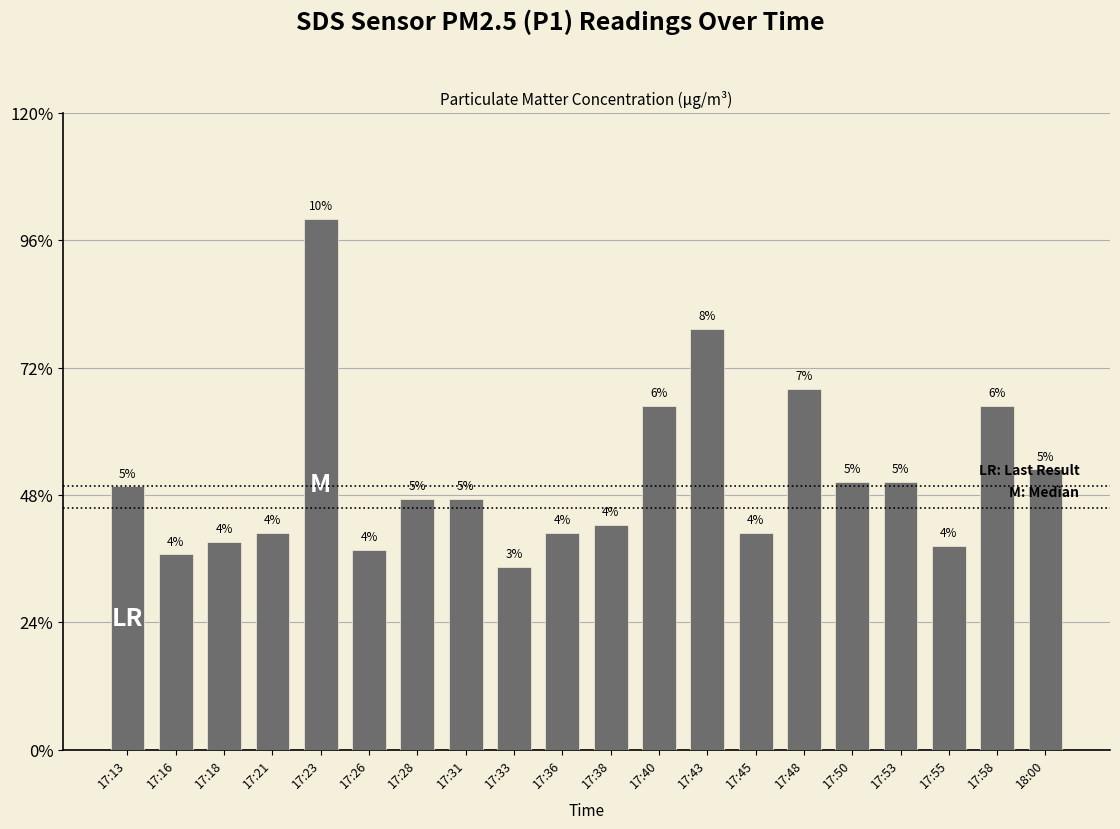

Does the chart contain any negative values?

No